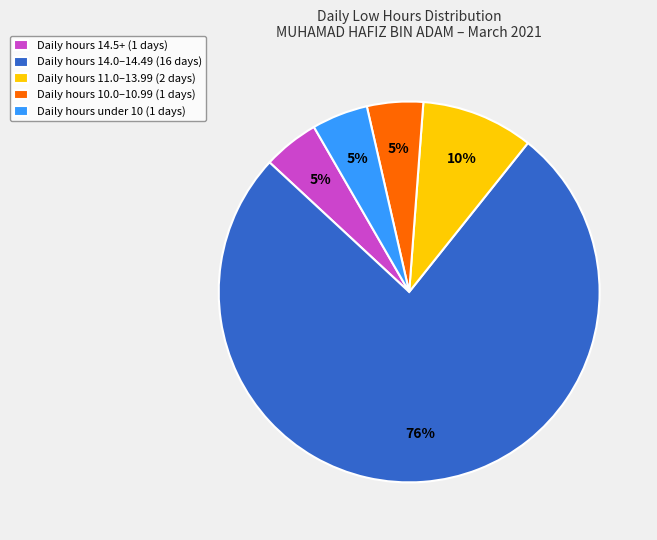

Is there a majority slice in this chart?

Yes